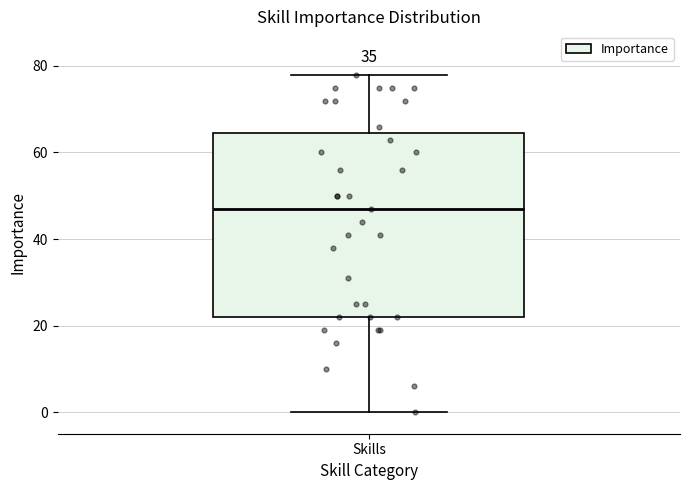

Read this box plot against the y-axis: the position of the median line, the range covered by the box, and the ends of both whiskers. The values are not printed on the chart, so give them approximately, as read against the axis.

median 48, box 22 to 64, whiskers 0 to 78